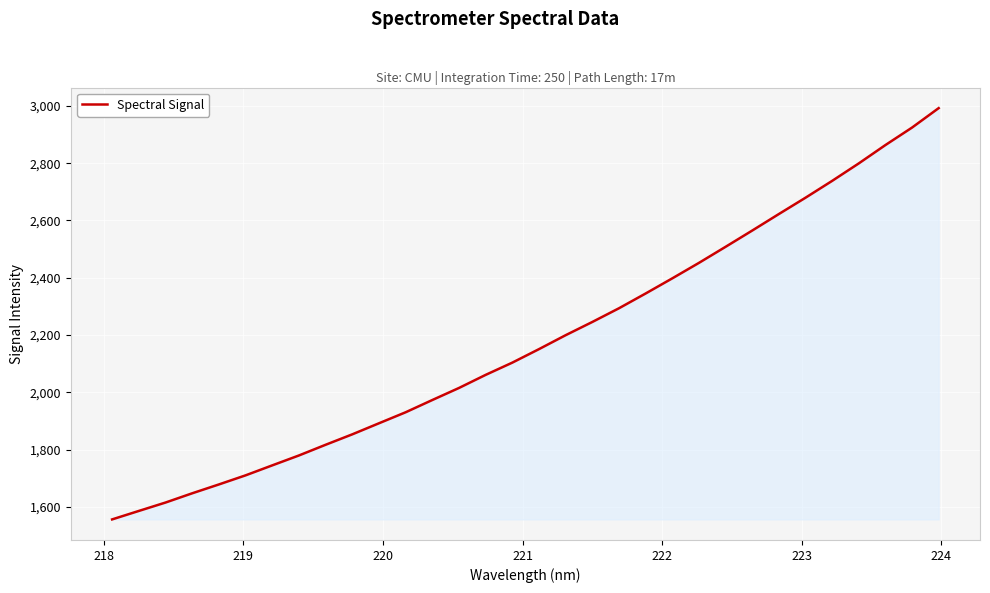

True or false: the data has more than 0 interior local peaks.

False